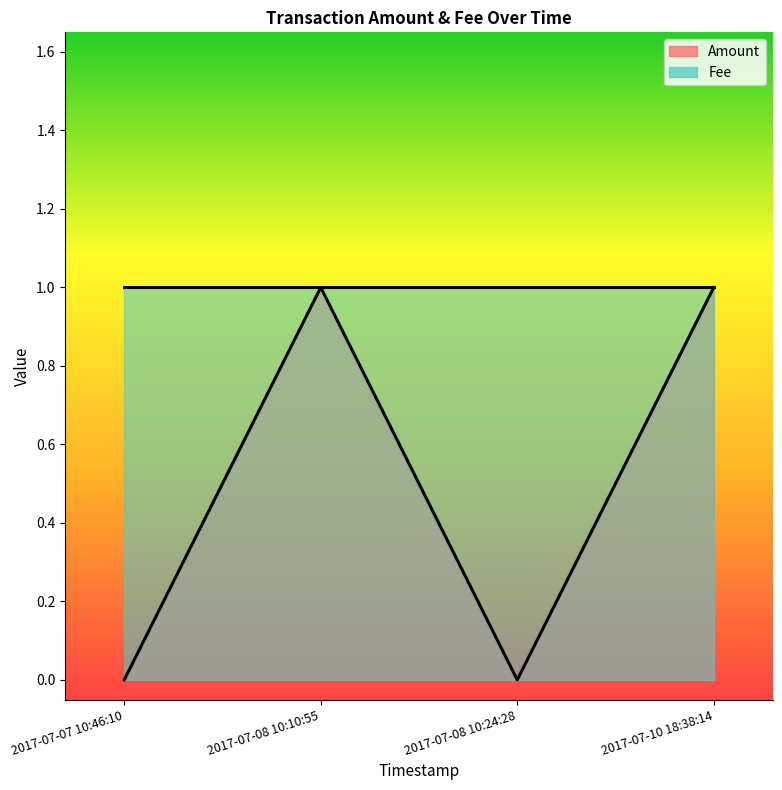

How many data points are less than 1?

2